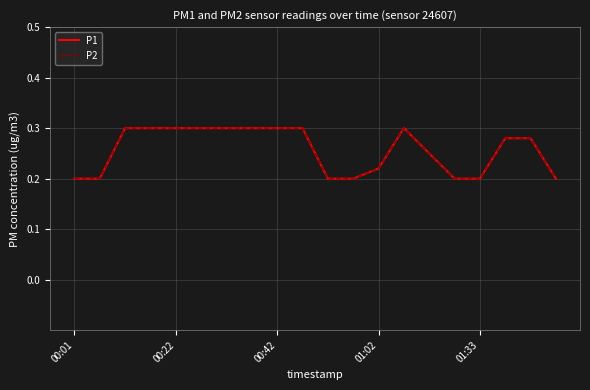

At which label does P1 reach its peak?

00:42